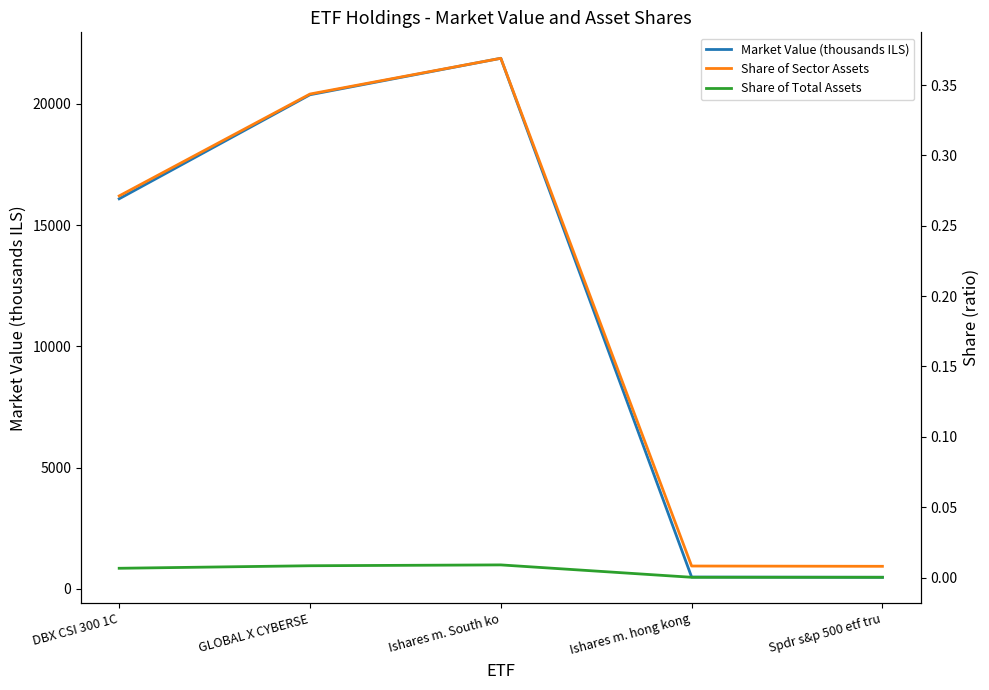

What is the difference between the Share of Sector Assets values at Ishares m. hong kong and Ishares m. South ko?

0.4